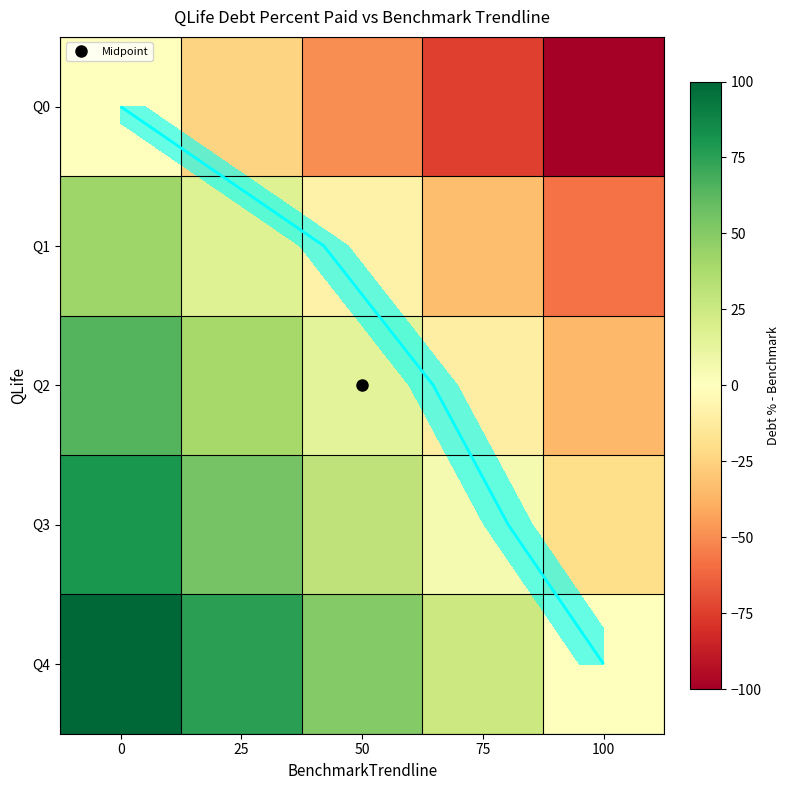

How many positive values does the Q3 series have?

4